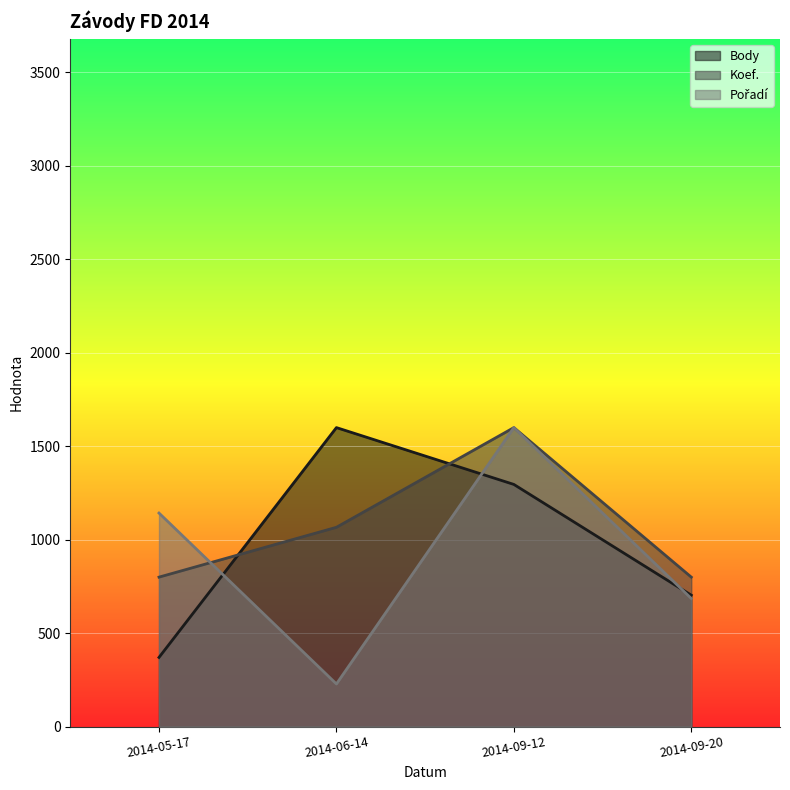

What is the difference between the maximum and minimum values in the Koef. series?

800.0